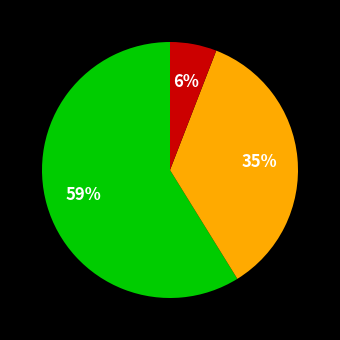

To the nearest percent, what is the average slice percentage?

33%